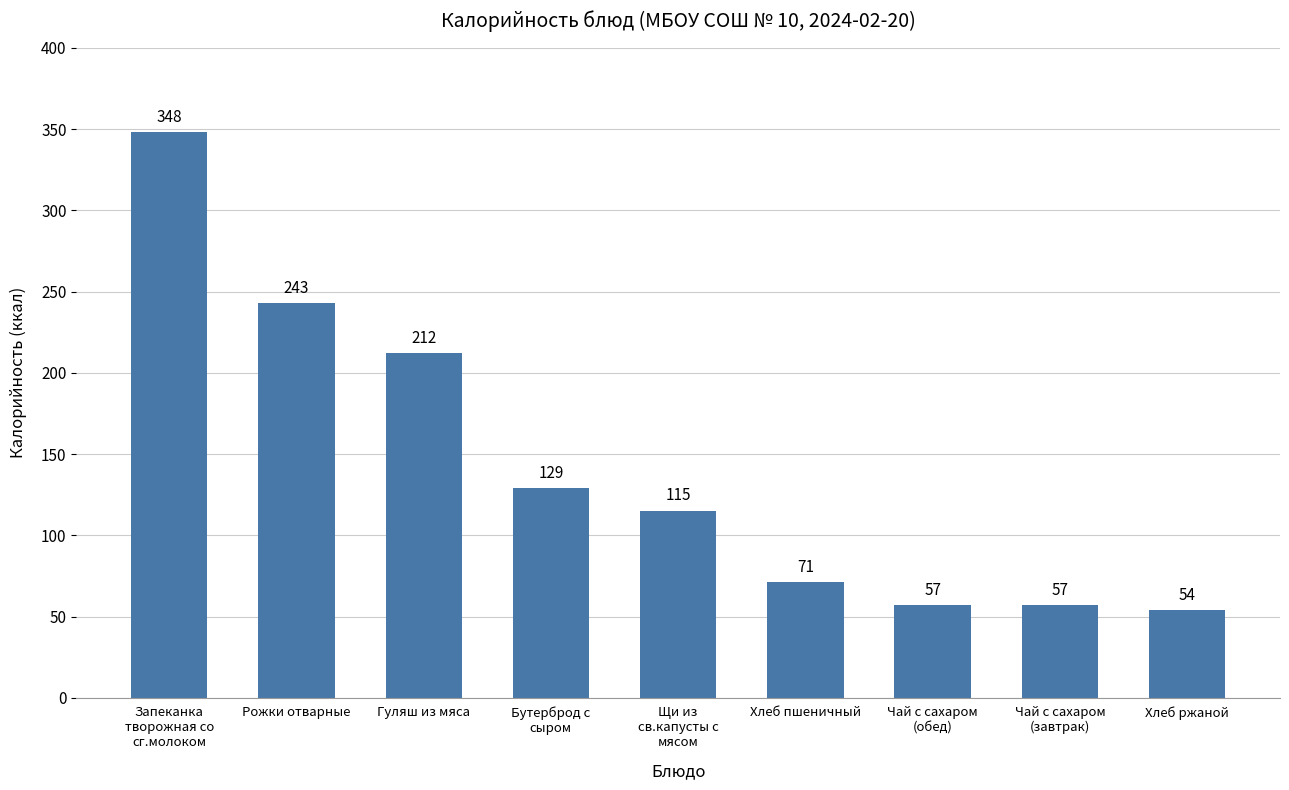

What is the value of the 6th bar from the left?

71